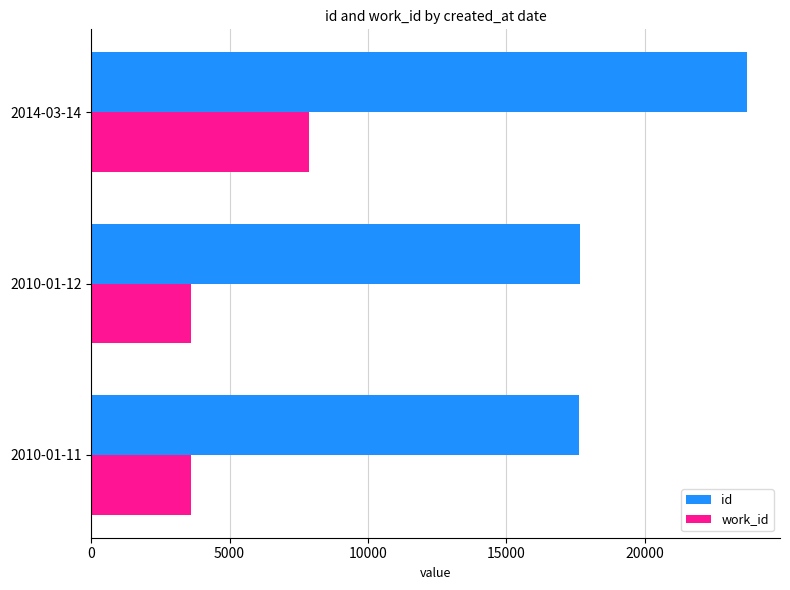

What is the smallest value displayed?

3617